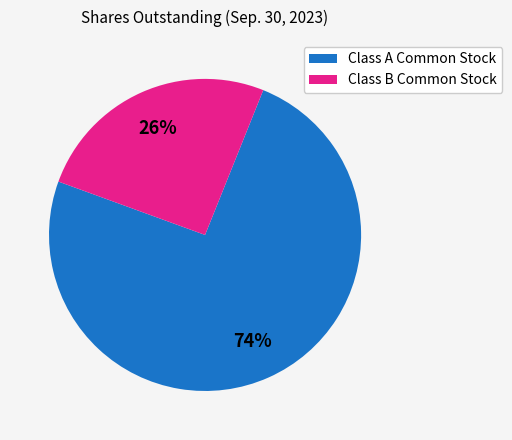

Which slice is the smallest?

Class B Common Stock